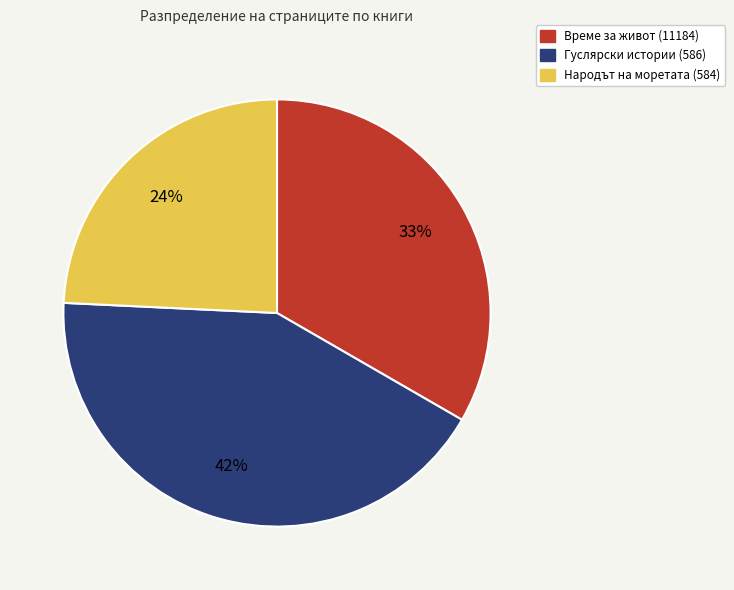

Combined, do Народът на моретата (584) and Време за живот (11184) account for over 50%?

Yes